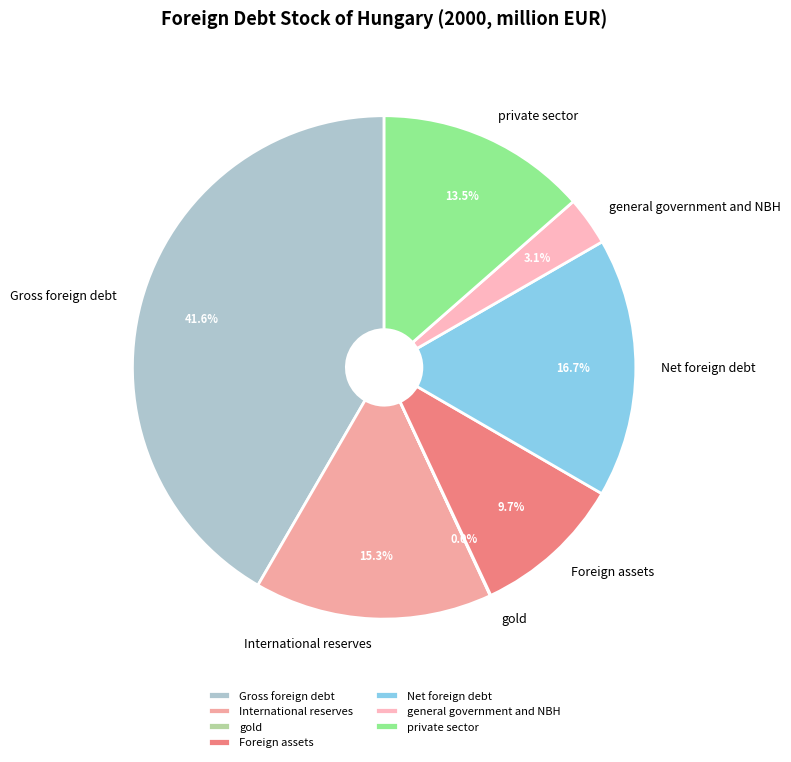

The general government and NBH slice represents 3% of the pie. True or false?

True